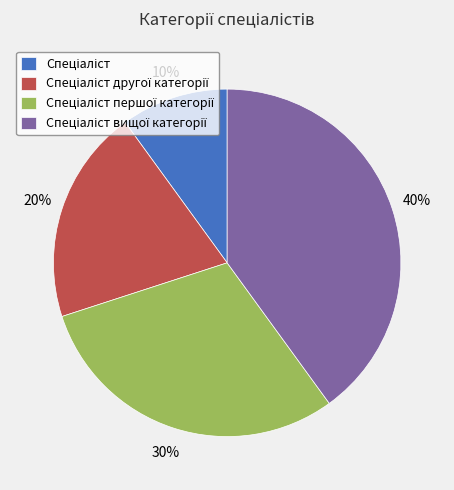

Is there any slice that represents more than half of the pie?

No